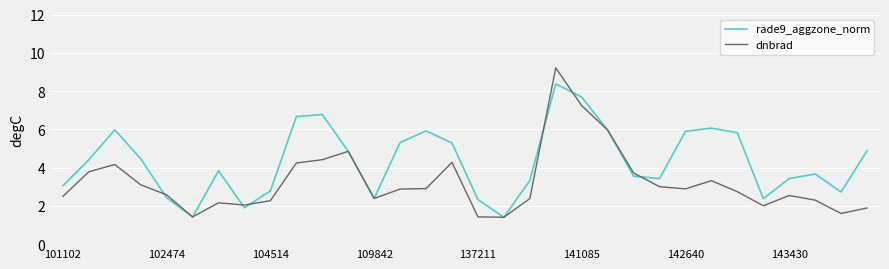

Does the chart have visible grid lines?

Yes